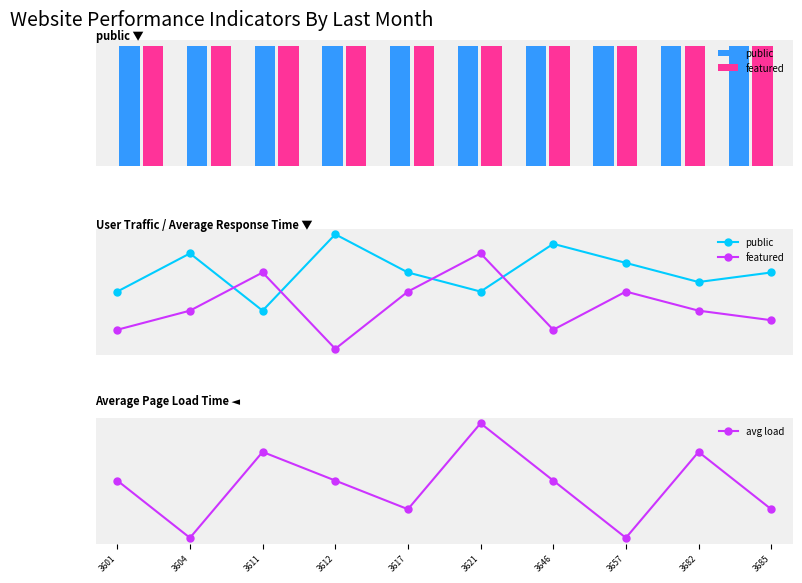

Rank the series by their maximum value, from highest to lowest.

public, featured, avg load